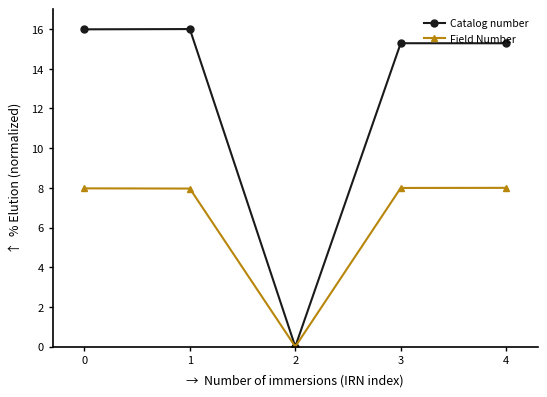

Reading left to right, extract all data points from this chart.

Catalog number: 16.0	16.0	0.0	15.3	15.3
Field Number: 8.0	8.0	0.0	8.0	8.0